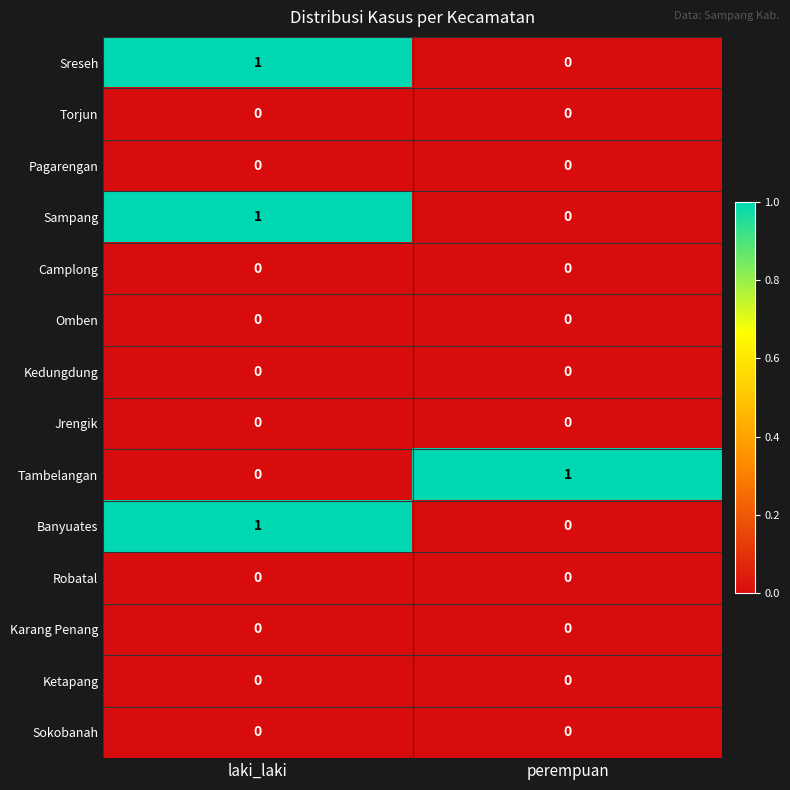

Rank the categories by Tambelangan value from lowest to highest.

laki_laki, perempuan